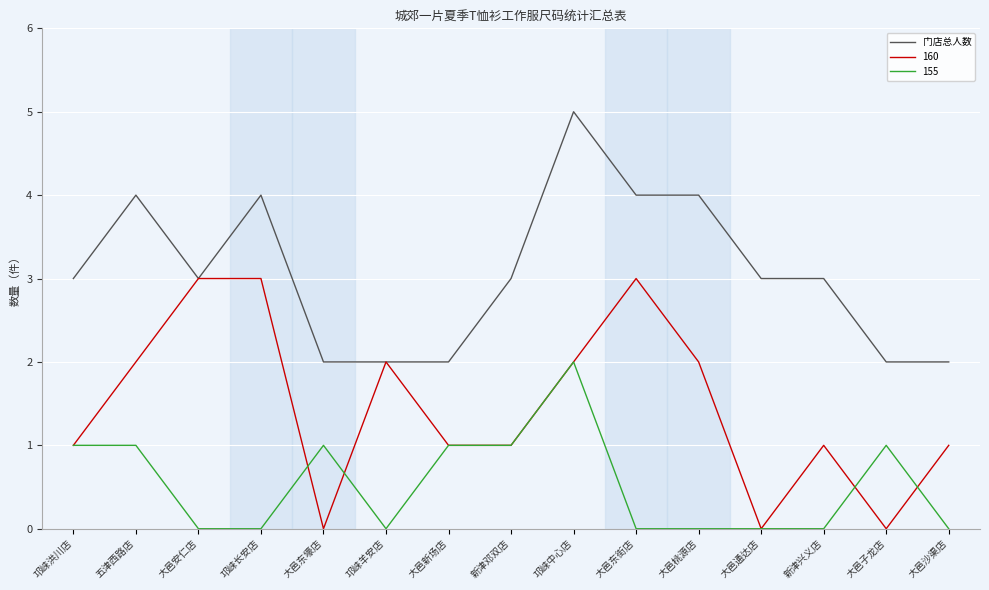

Rank the series by their maximum value, from highest to lowest.

门店总人数, 160, 155